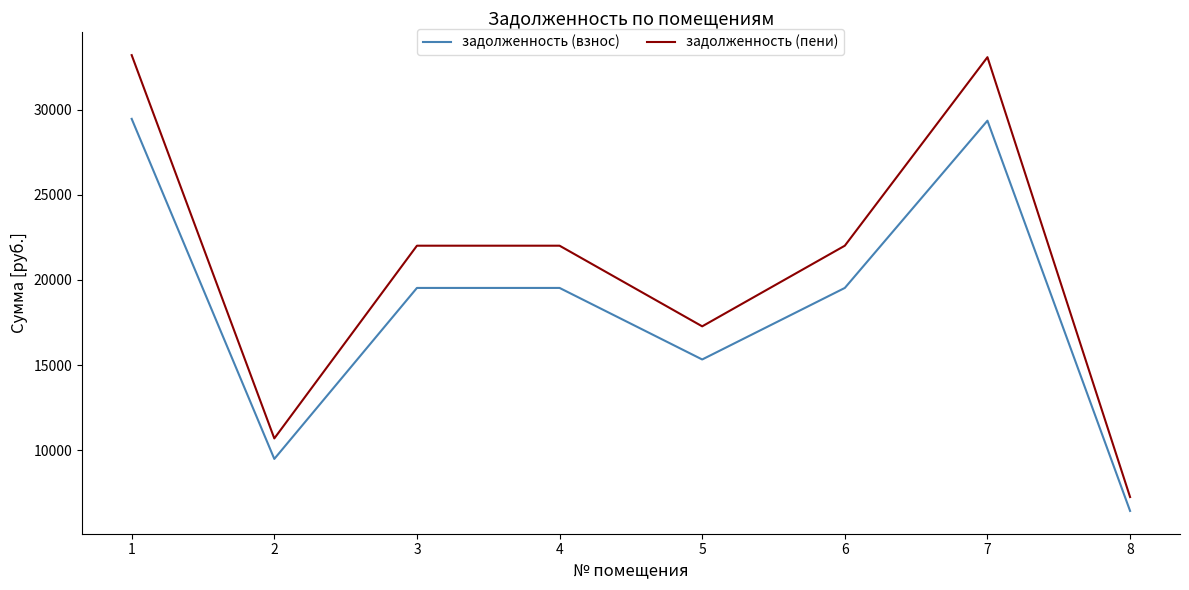

How many categories are shown in the chart?

8